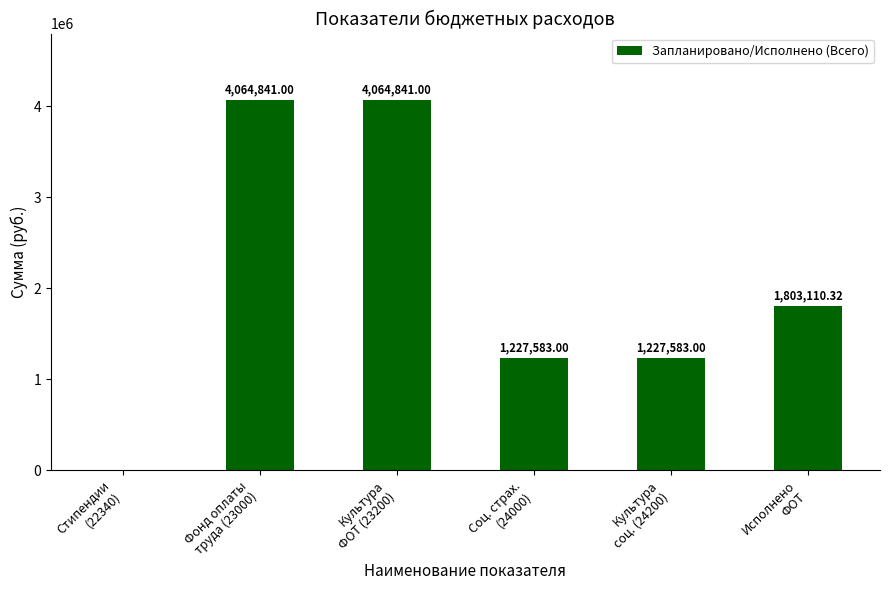

True or false: the data shows 0.0 at Стипендии
(22340).

True